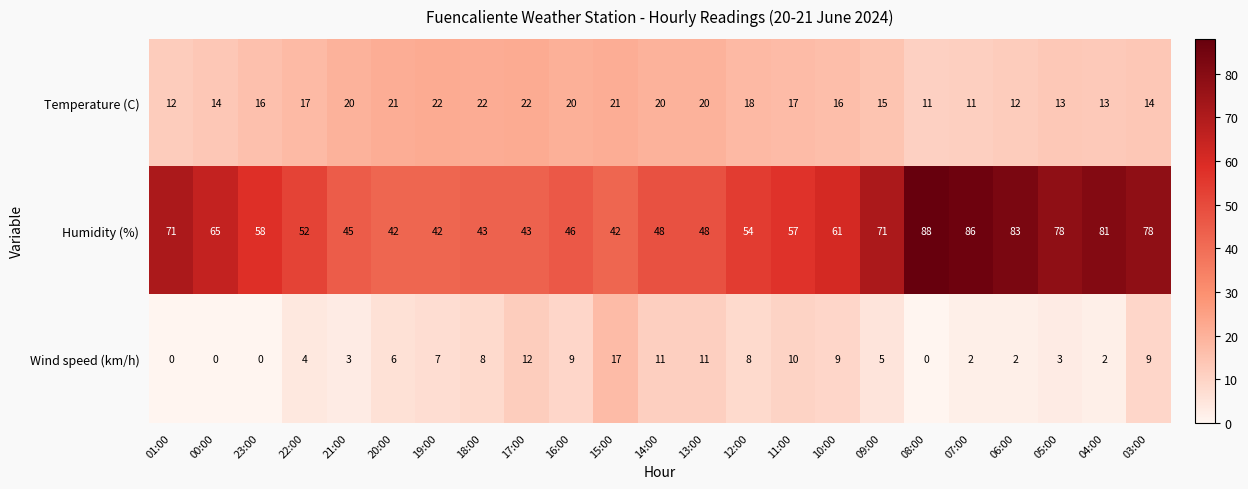

What is the sum of all Humidity (%) values?

1382